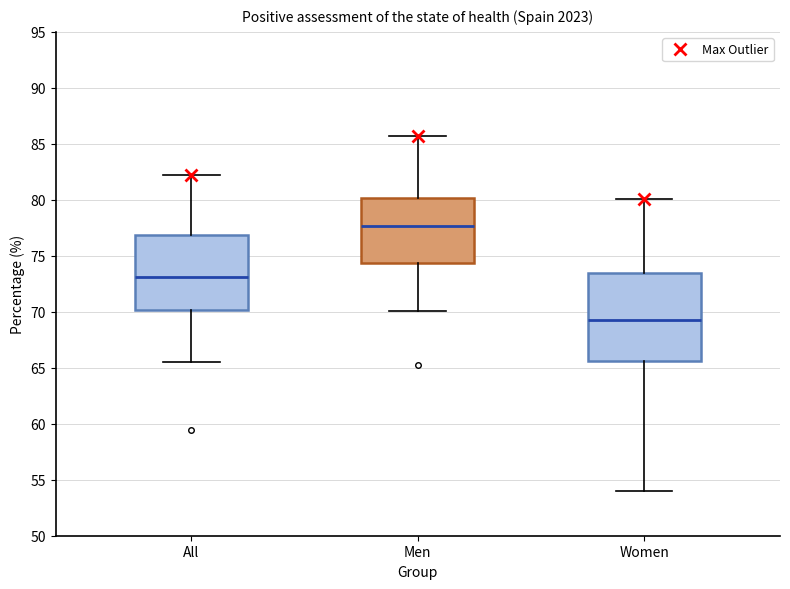

Which box has the highest median line?

Men